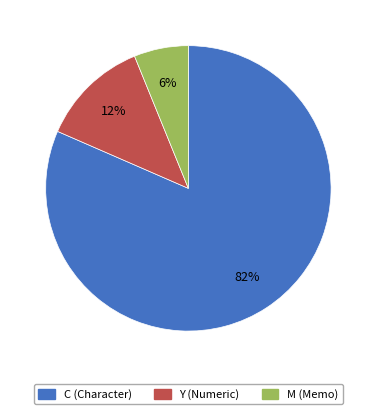

Between C and M, which is larger?

C